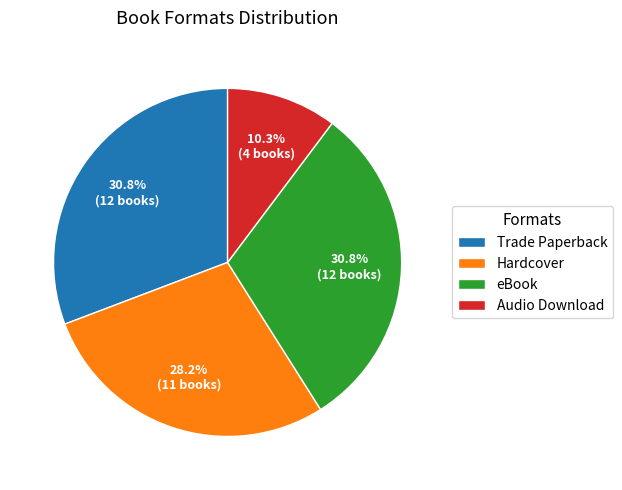

Is there a majority slice in this chart?

No